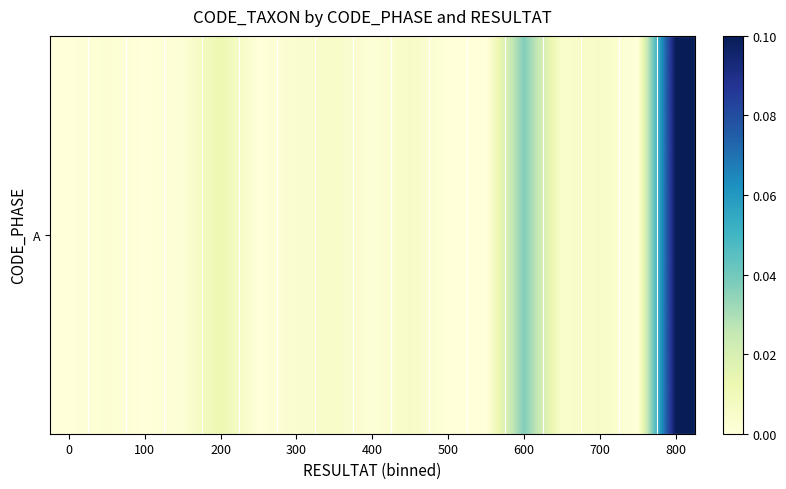

How many categories are shown in the chart?

17